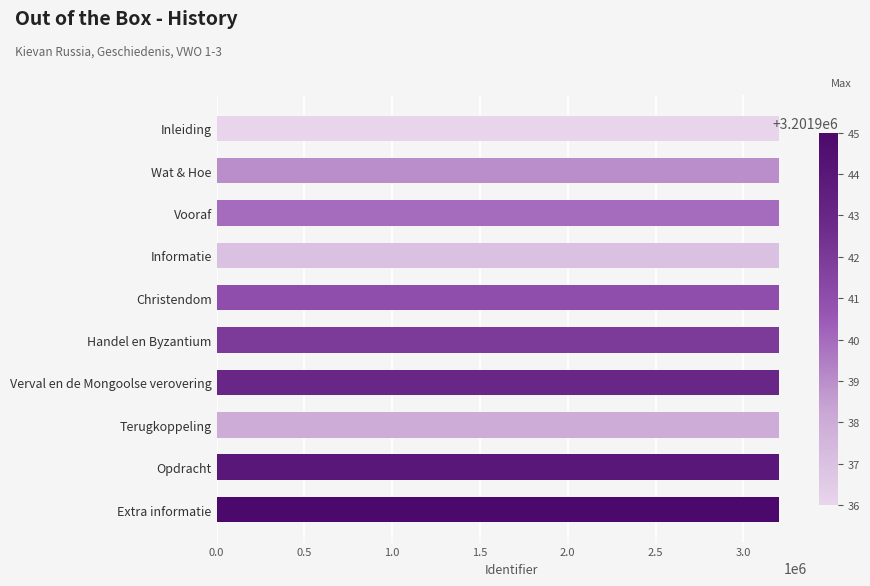

What is the difference between the maximum and minimum values?

9